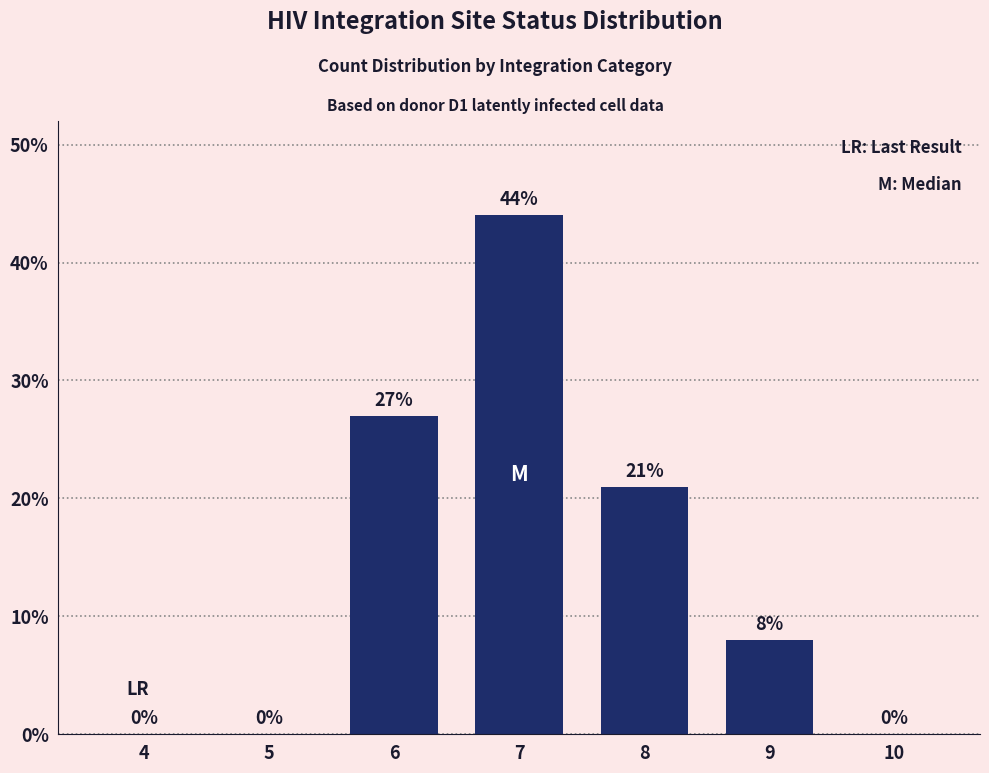

Between 7 and 9, which is larger?

7